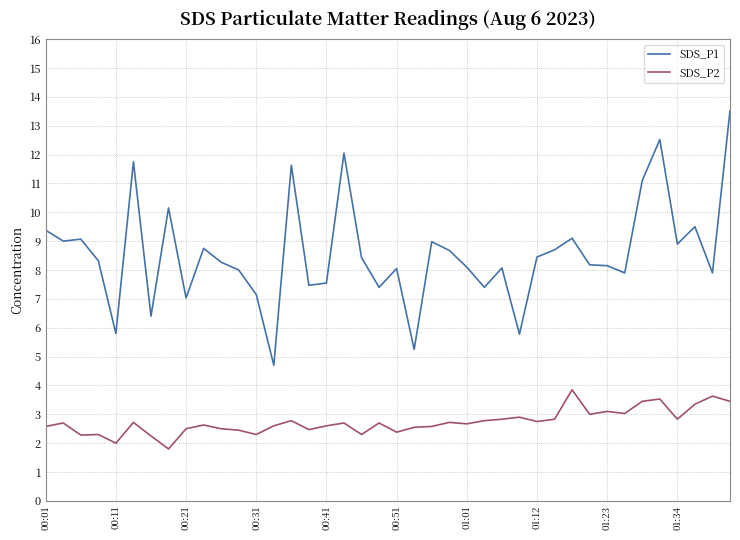

True or false: SDS_P1 and SDS_P2 intersect in this chart.

False